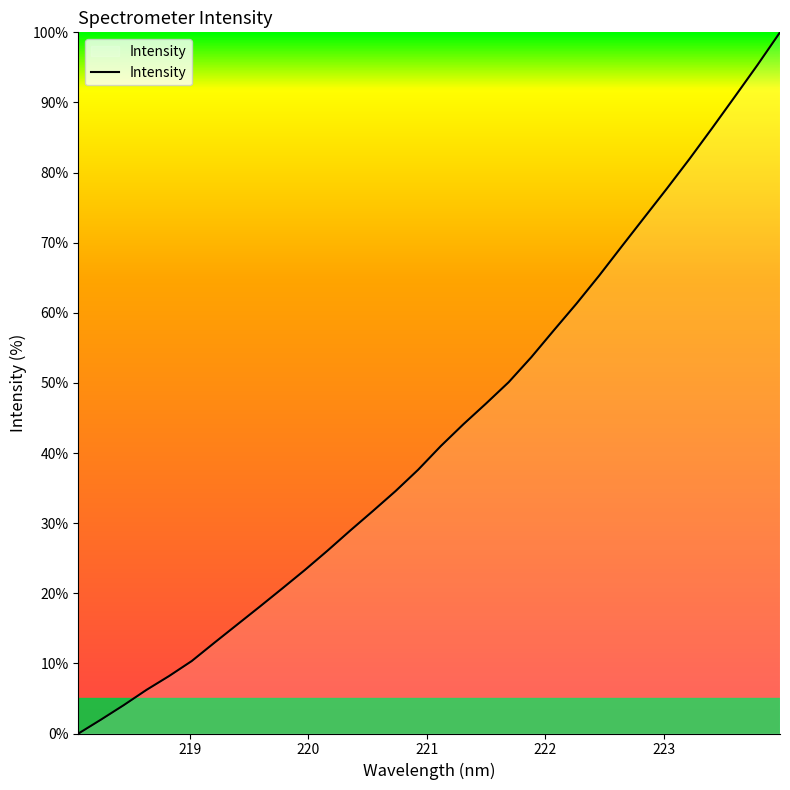

What is the difference between the maximum and minimum values?

100.0